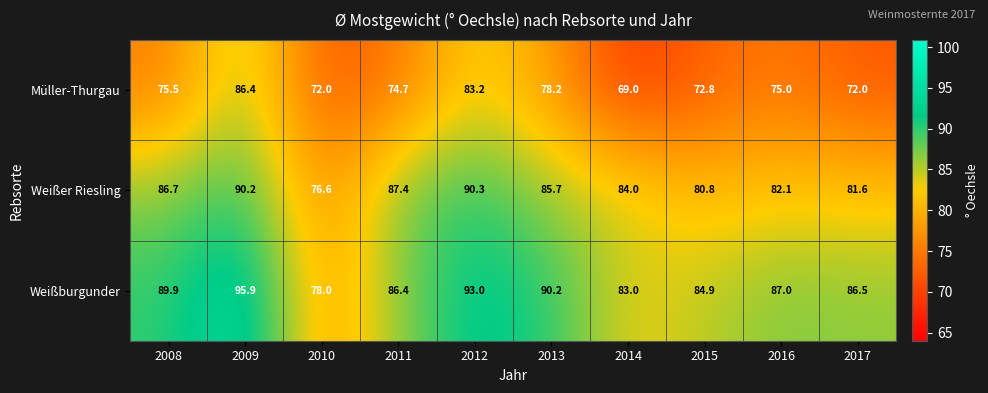

Reading left to right, transcribe all the data shown in this chart.

Müller-Thurgau: 75.5	86.4	72.0	74.7	83.2	78.2	69.0	72.8	75.0	72.0
Weißer Riesling: 86.7	90.2	76.6	87.4	90.3	85.7	84.0	80.8	82.1	81.6
Weißburgunder: 89.9	95.9	78.0	86.4	93.0	90.2	83.0	84.9	87.0	86.5